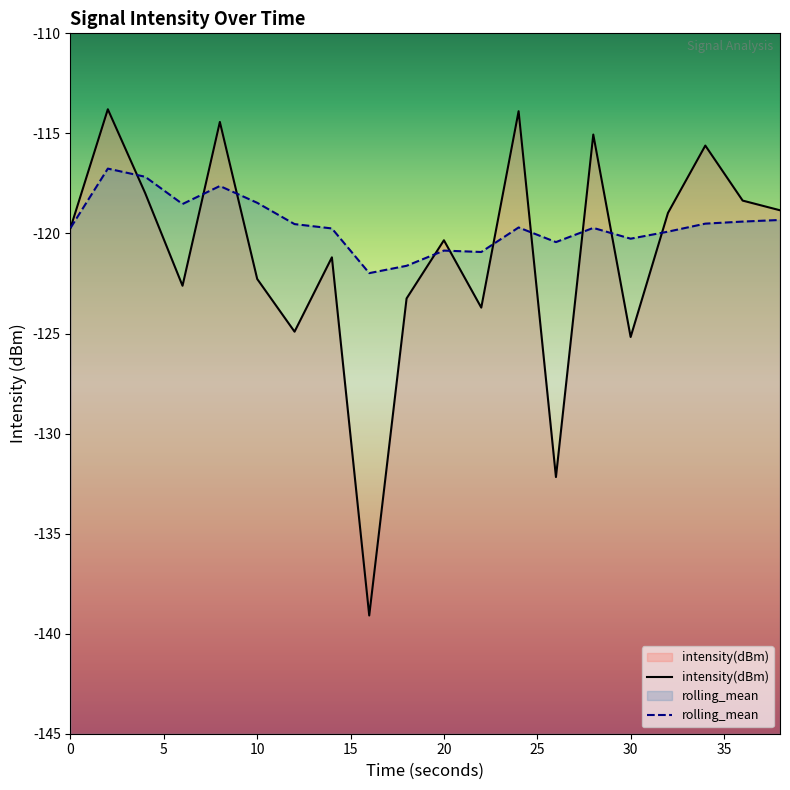

Reading right to left, extract all data points from this chart.

intensity(dBm): -118.8	-118.4	-115.6	-119.0	-125.2	-115.1	-132.2	-113.9	-123.7	-120.3	-123.2	-139.1	-121.2	-124.9	-122.3	-114.4	-122.6	-118.0	-113.8	-119.7
rolling_mean: -119.3	-119.4	-119.5	-119.9	-120.3	-119.7	-120.4	-119.7	-120.9	-120.9	-121.6	-122.0	-119.7	-119.5	-118.5	-117.6	-118.5	-117.2	-116.8	-119.7